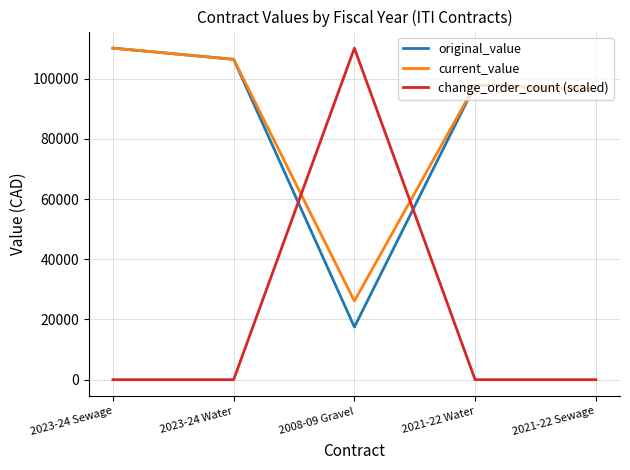

Read the original_value value at 2023-24 Water.

106406.4